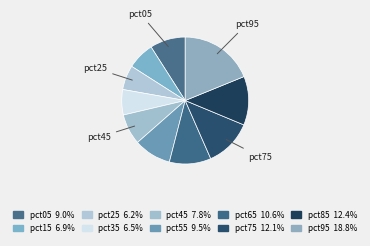

Is it true that pct95 is 7% of the pie?

False